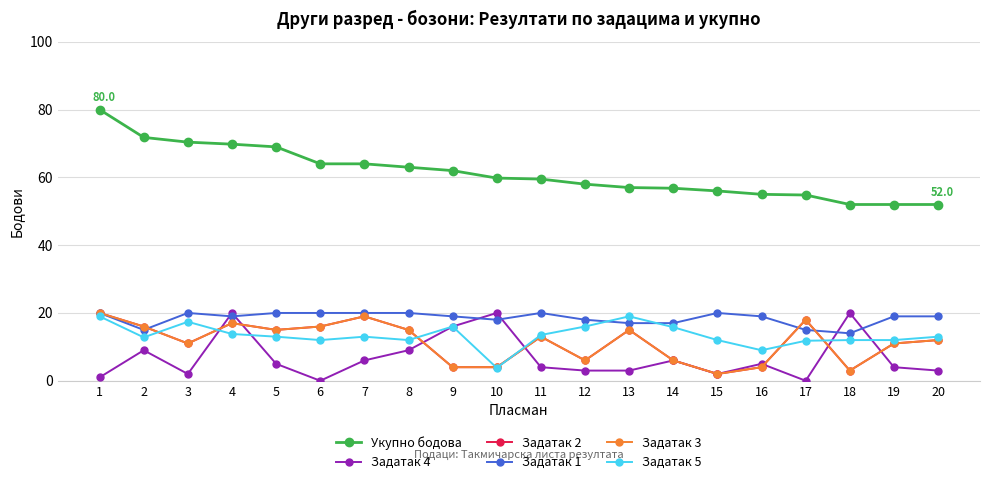

How many lines are shown in the chart?

6